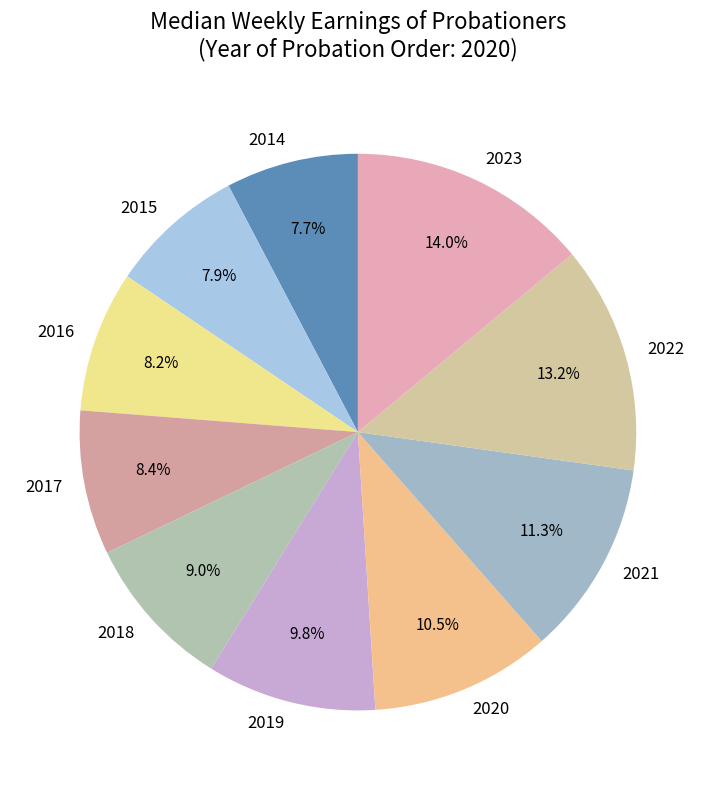

How many slices are in this pie chart?

10